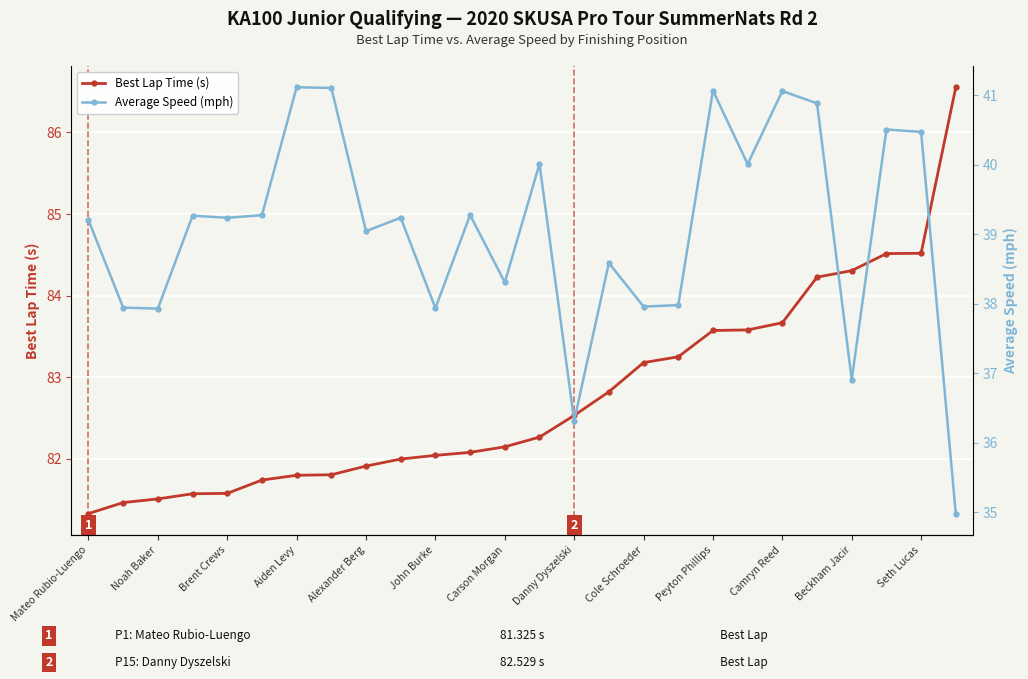

What is the approximate value of Best Lap Time (s) at Beckham Jacir?

84.3